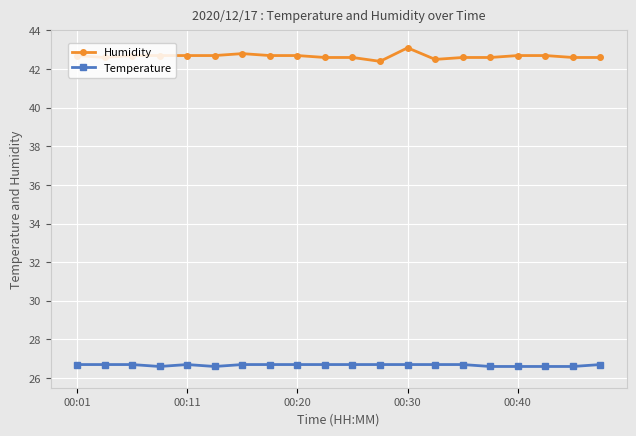

True or false: Temperature and Humidity cross at least once.

False